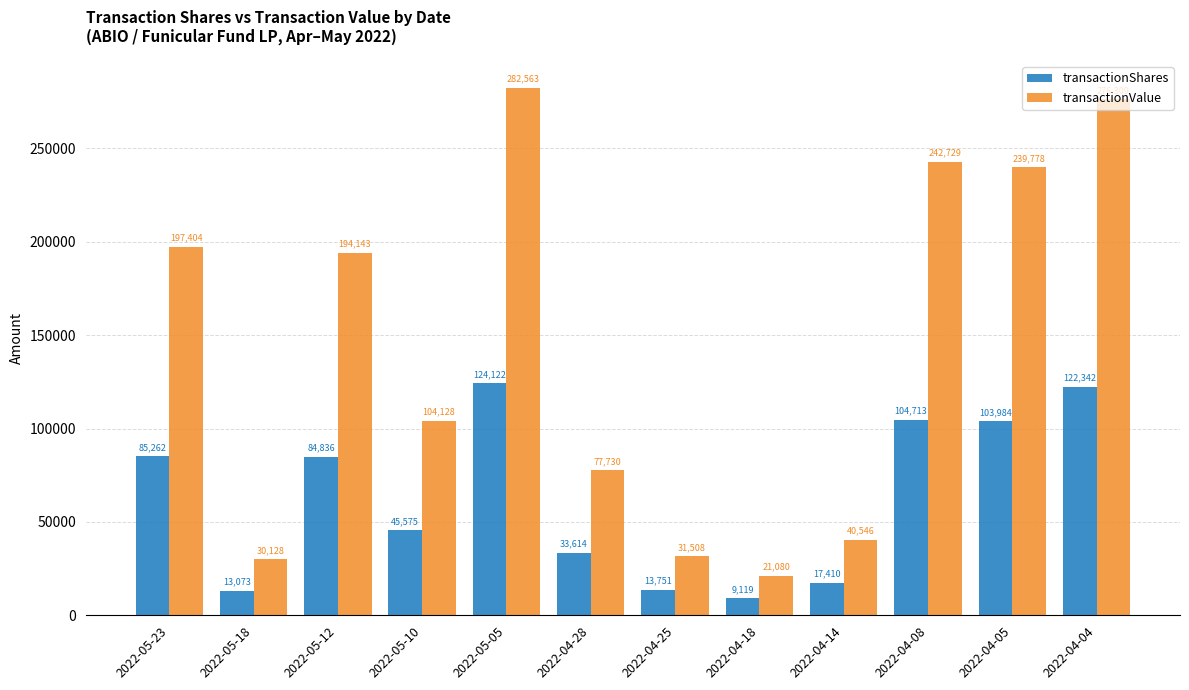

Where does the transactionShares series first go above 84836?

2022-05-23